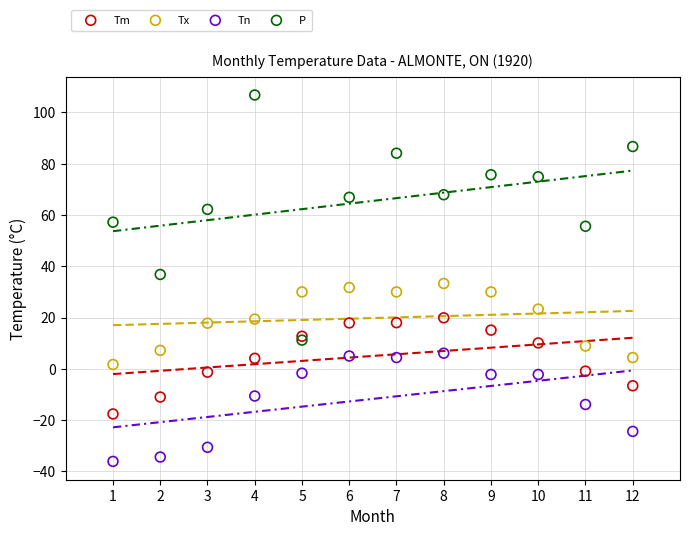

Which series has the largest Y range (max minus min)?

P